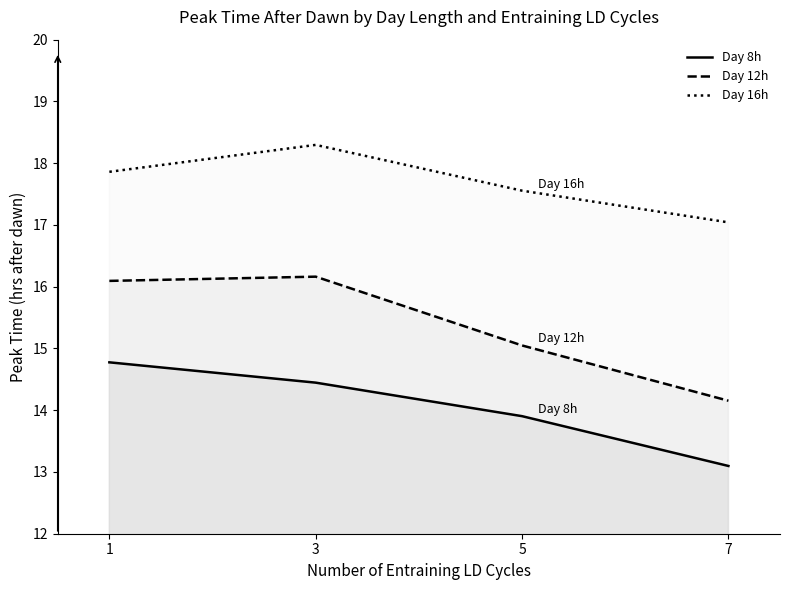

True or false: Day 16h and Day 12h intersect in this chart.

False